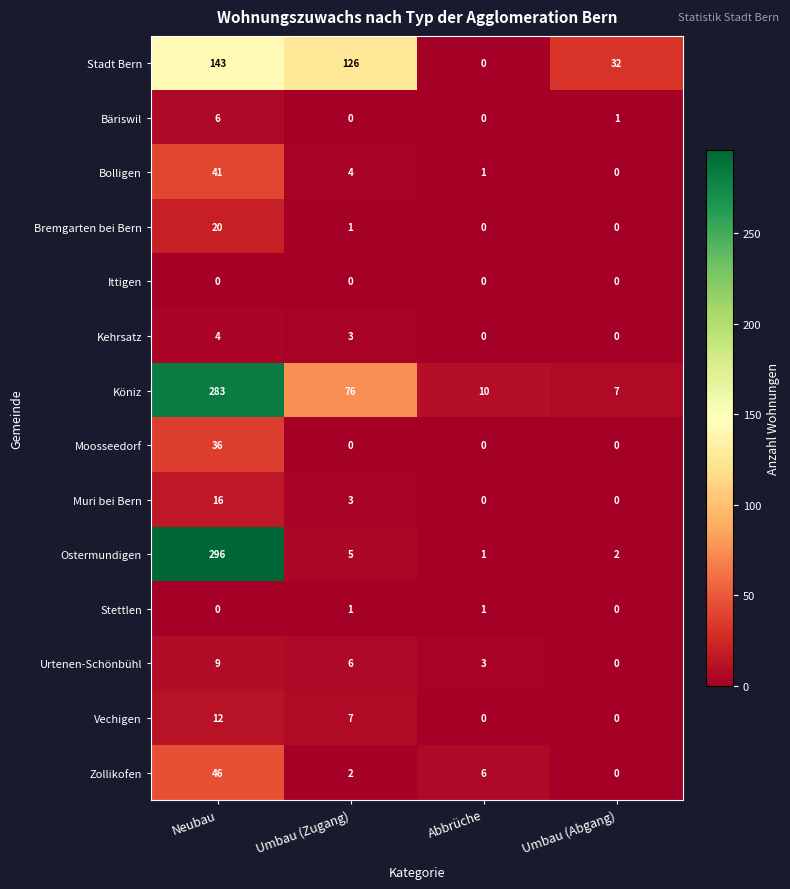

Which series changed the most between Abbrüche and Umbau (Abgang)?

Stadt Bern